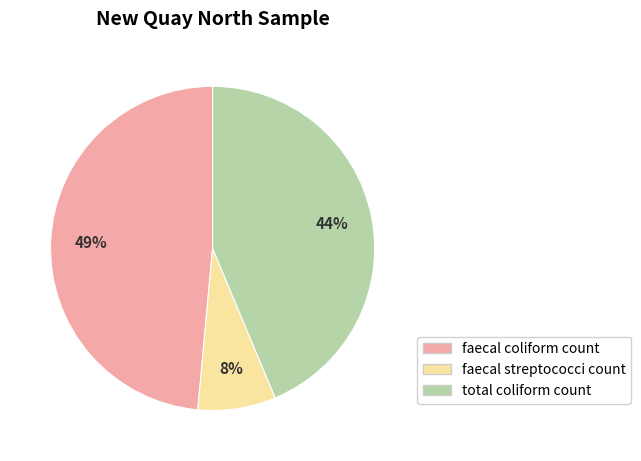

How many slices are in this pie chart?

3